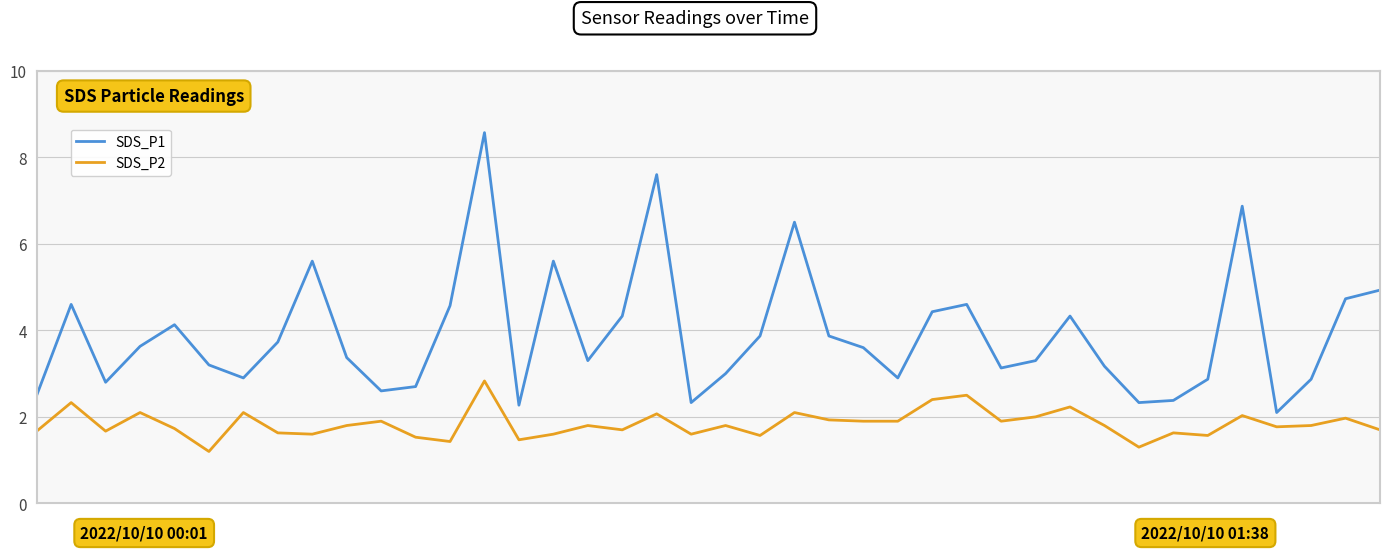

Rank the series by their maximum value, from highest to lowest.

SDS_P1, SDS_P2